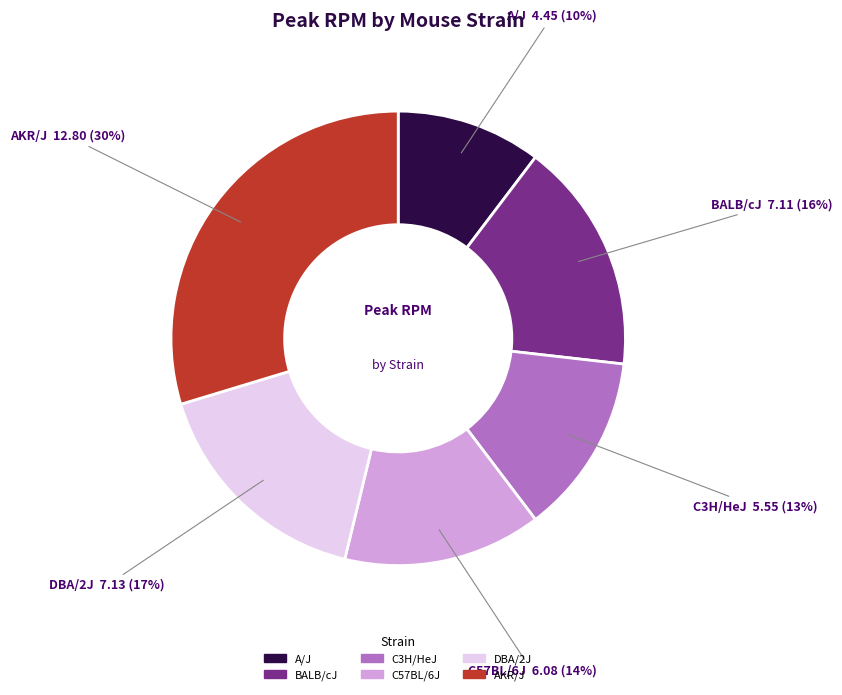

Which has a higher value, AKR/J or C3H/HeJ?

AKR/J